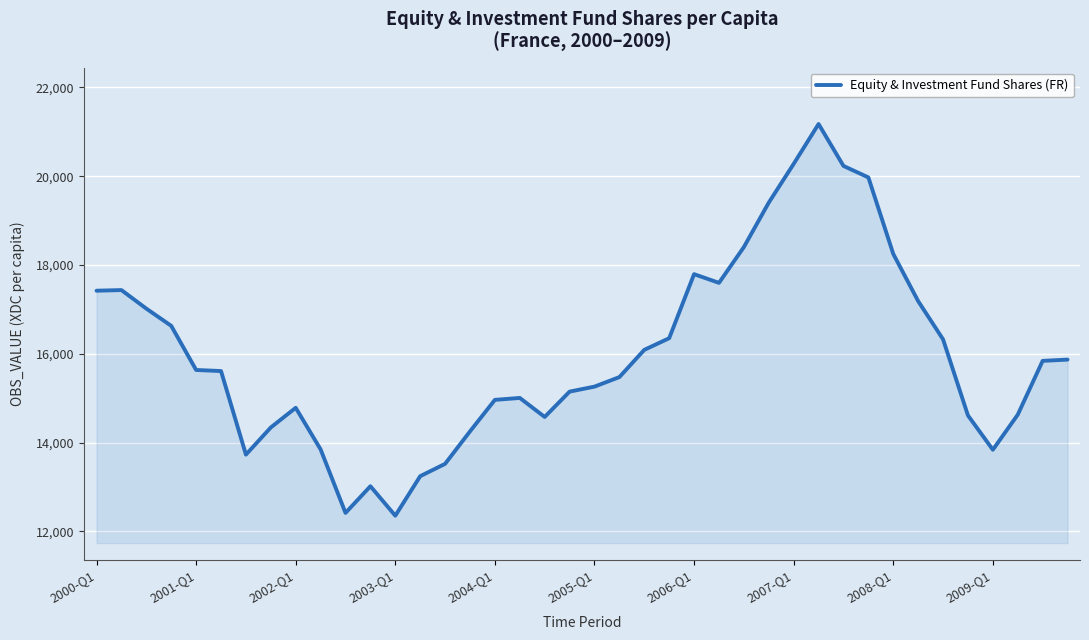

What is the difference between the maximum and minimum values?

8821.0